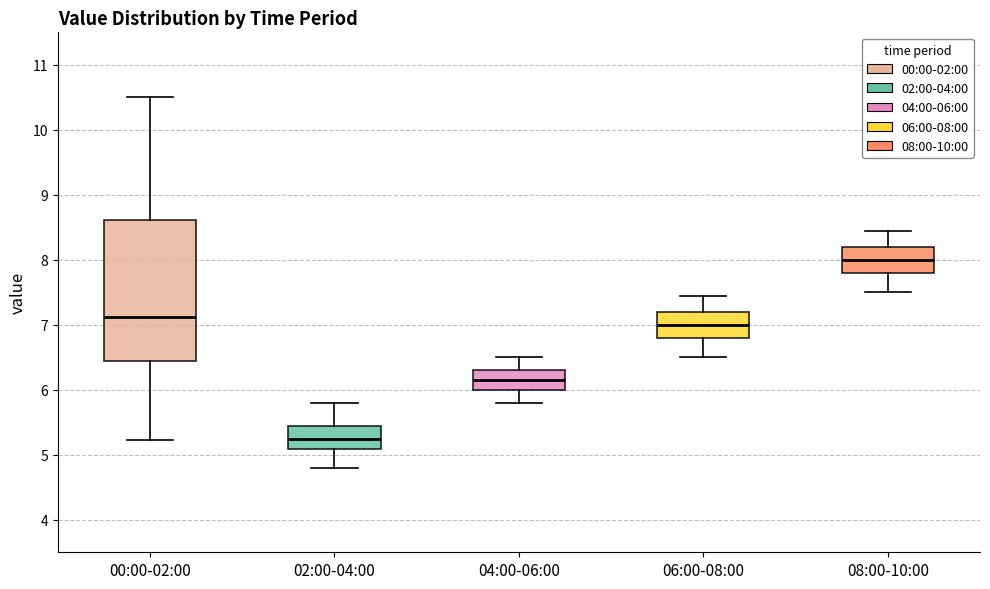

Reading left to right, transcribe this box plot: for each box, give where its median line is, the range the box spans, and where its two whiskers end, as read against the y-axis. The values are not printed on the chart, so give them approximately, as read against the axis.

00:00-02:00: median 7.1, box 6.5 to 8.6, whiskers 5.2 to 10.5
02:00-04:00: median 5.3, box 5.1 to 5.5, whiskers 4.8 to 5.8
04:00-06:00: median 6.2, box 6.0 to 6.3, whiskers 5.8 to 6.5
06:00-08:00: median 7.0, box 6.8 to 7.2, whiskers 6.5 to 7.5
08:00-10:00: median 8.0, box 7.8 to 8.2, whiskers 7.5 to 8.5